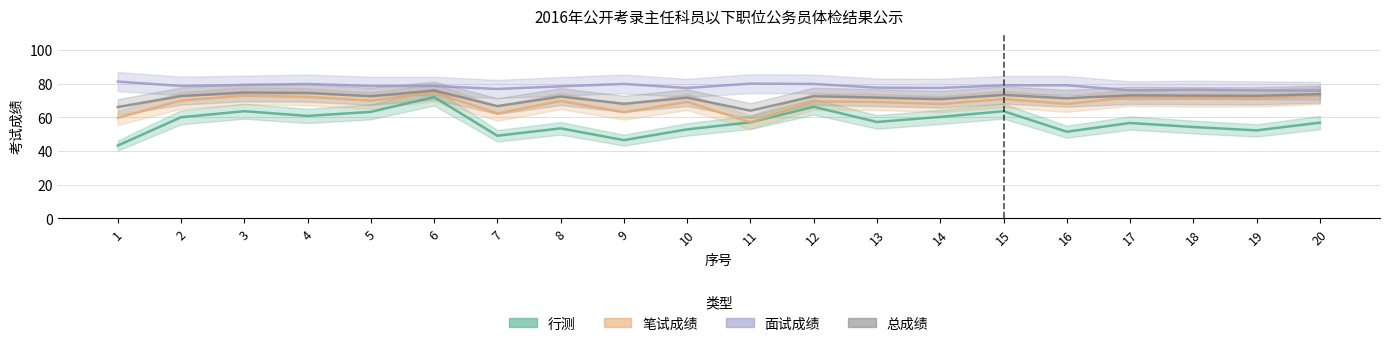

The value of 行测 at 13 is 57.2. True or false?

True